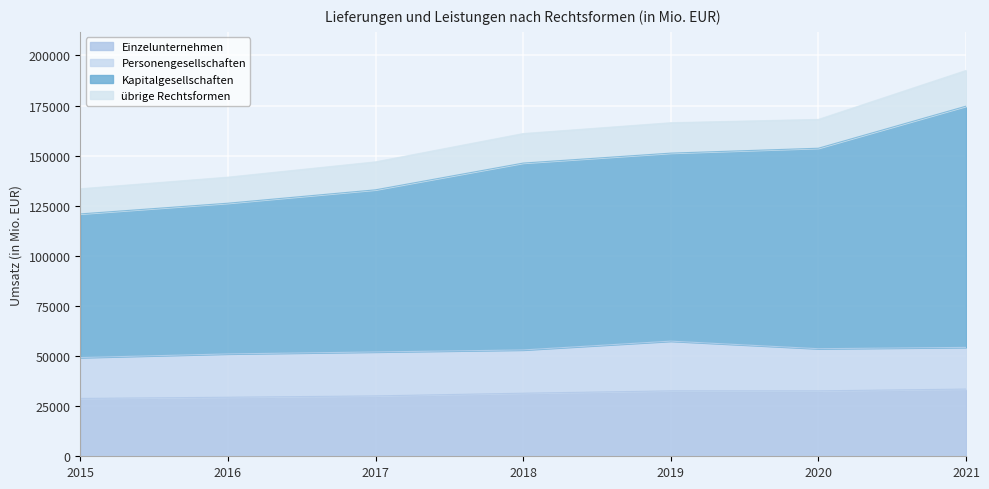

What is the difference between the highest and lowest values at 2020?

135445